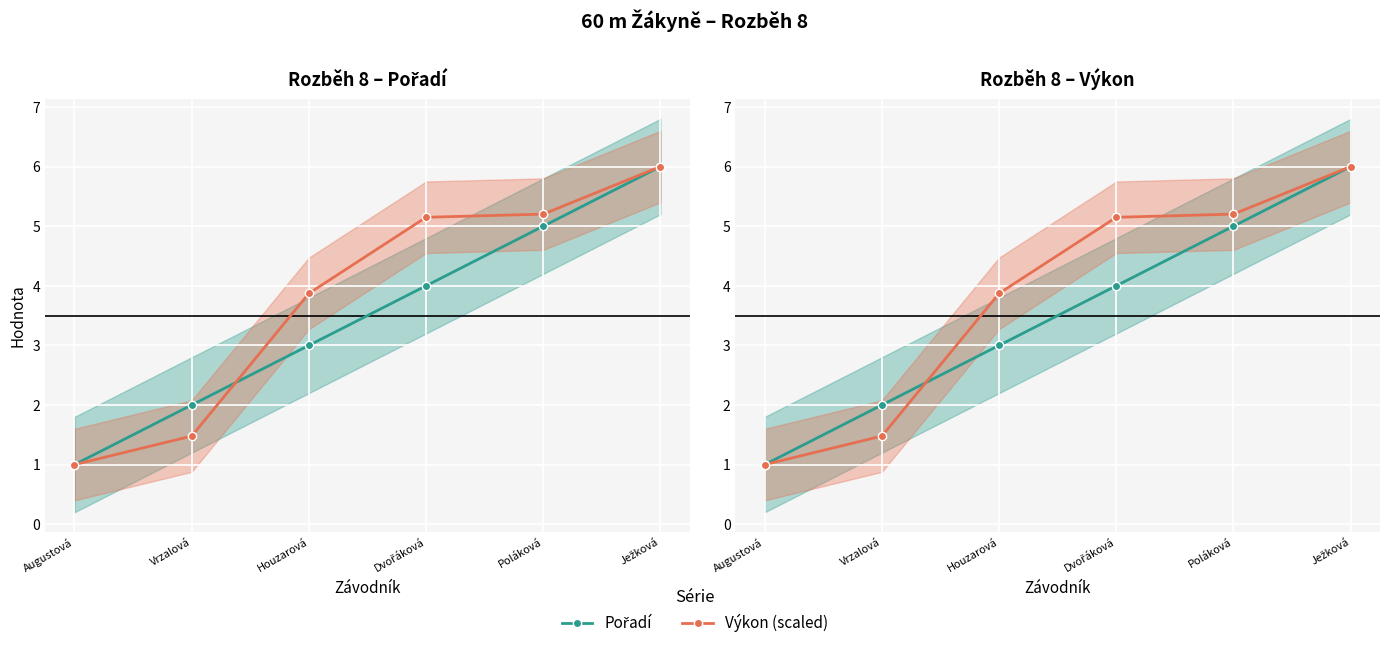

Where do Pořadí and Výkon (scaled) first cross each other?

Vrzalová and Houzarová